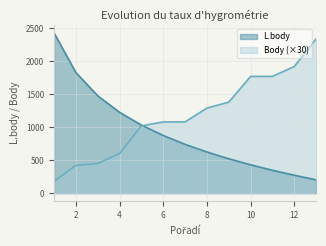

True or false: Body and L.body intersect in this chart.

True